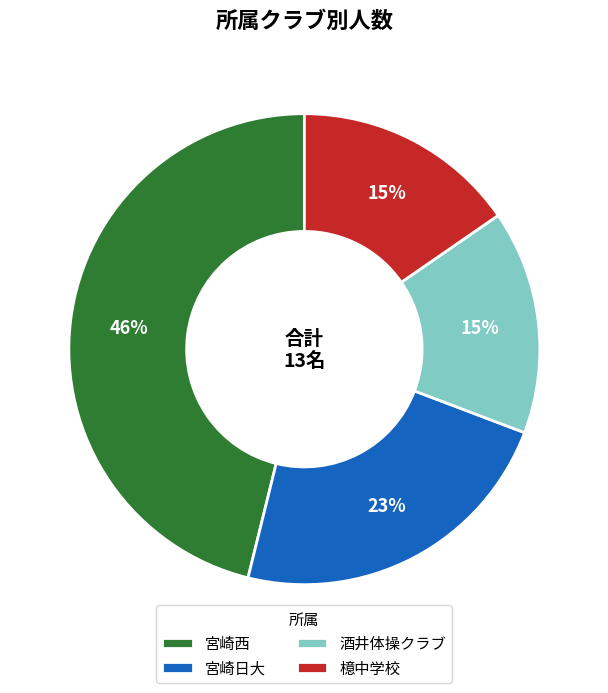

To the nearest percent, what portion does 酒井体操クラブ represent?

15%